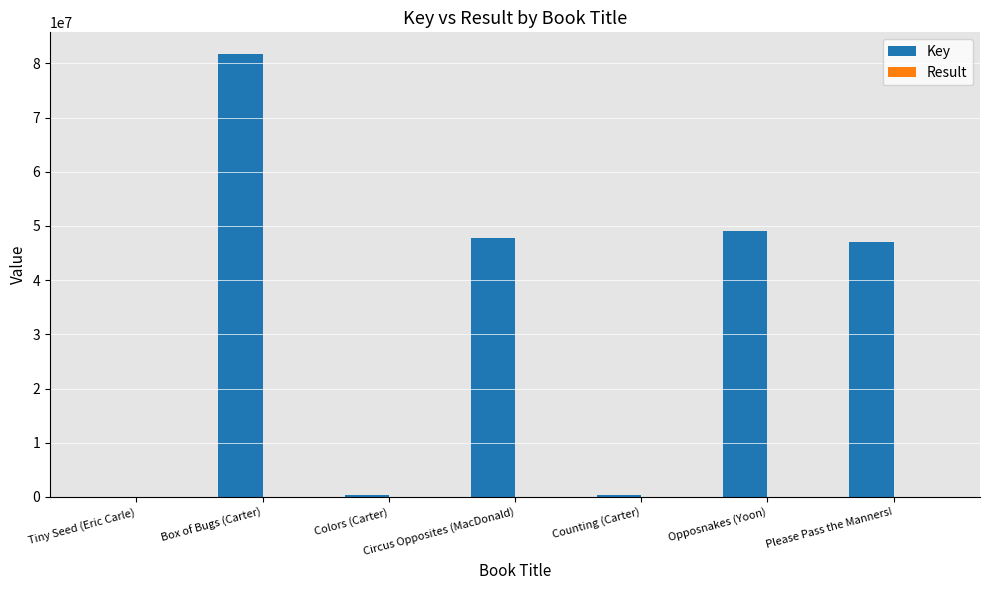

At which category is the sum across all series the highest?

Box of Bugs (Carter)